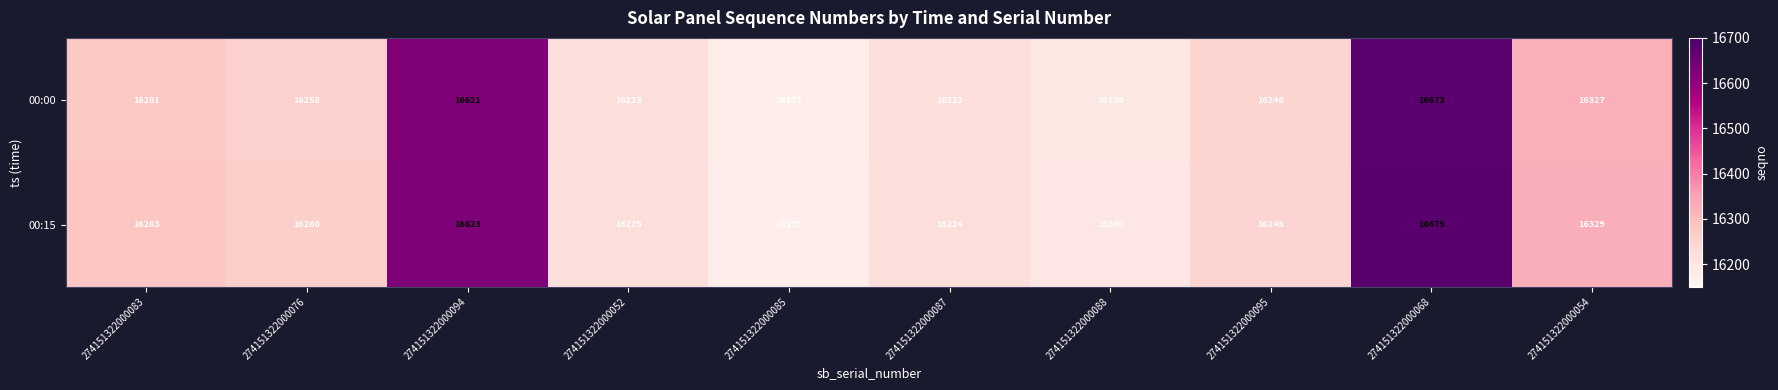

What is the difference between the highest and lowest values at 274151322000083?

2